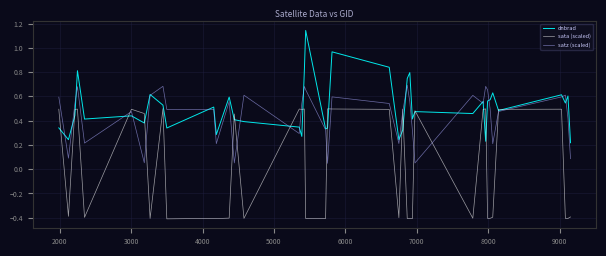

What is the lowest value of the sata (scaled) series?

-0.4